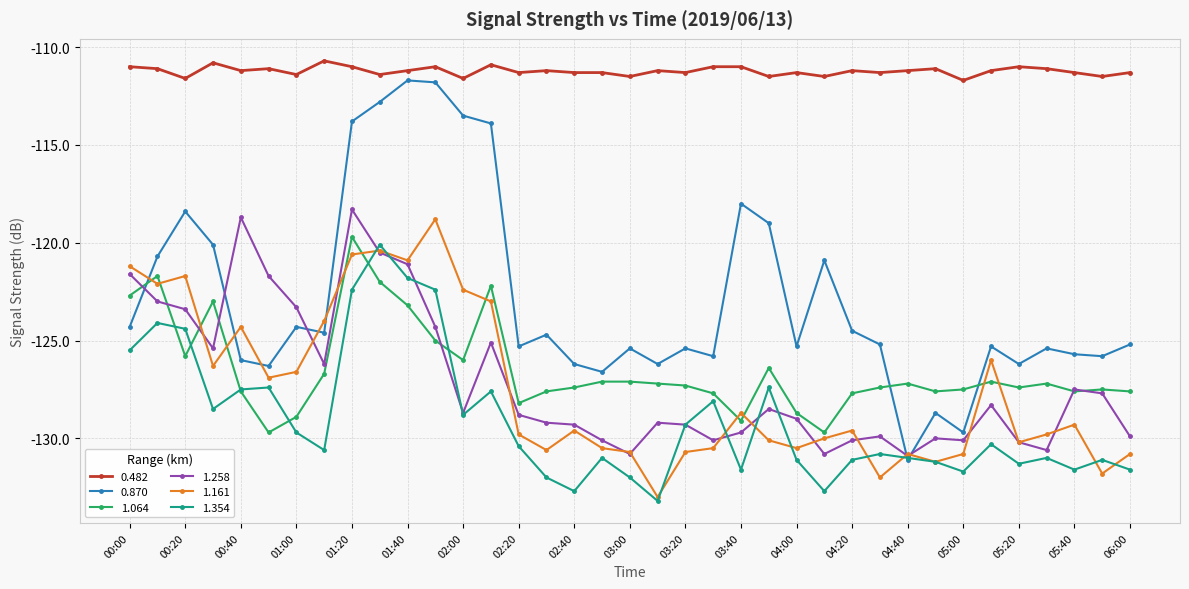

Which series has the widest spread of values?

0.870